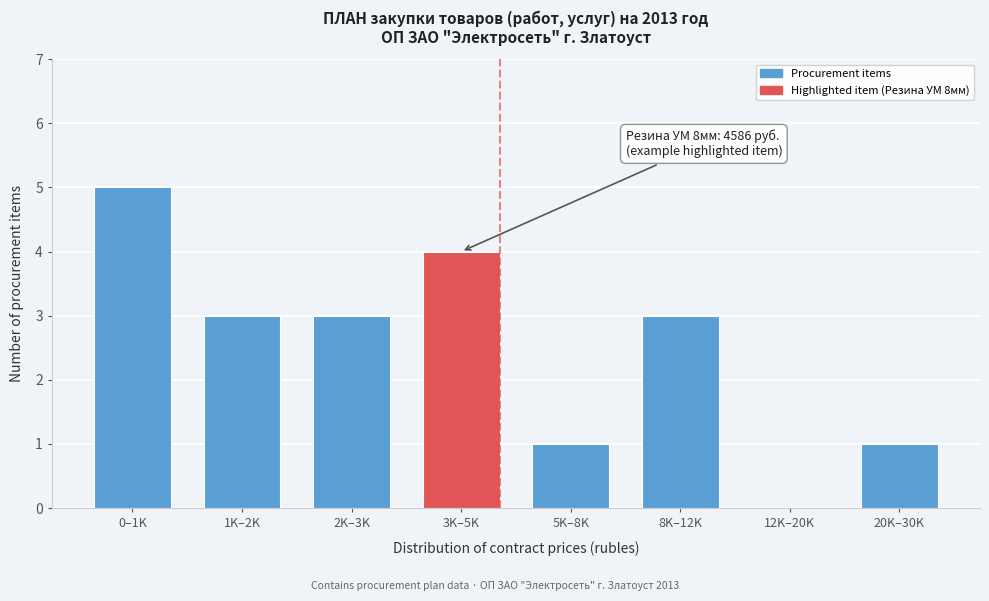

Reading left to right, what are all the values shown in this chart?

0–1K=5	1K–2K=3	2K–3K=3	3K–5K=4	5K–8K=1	8K–12K=3	12K–20K=0	20K–30K=1